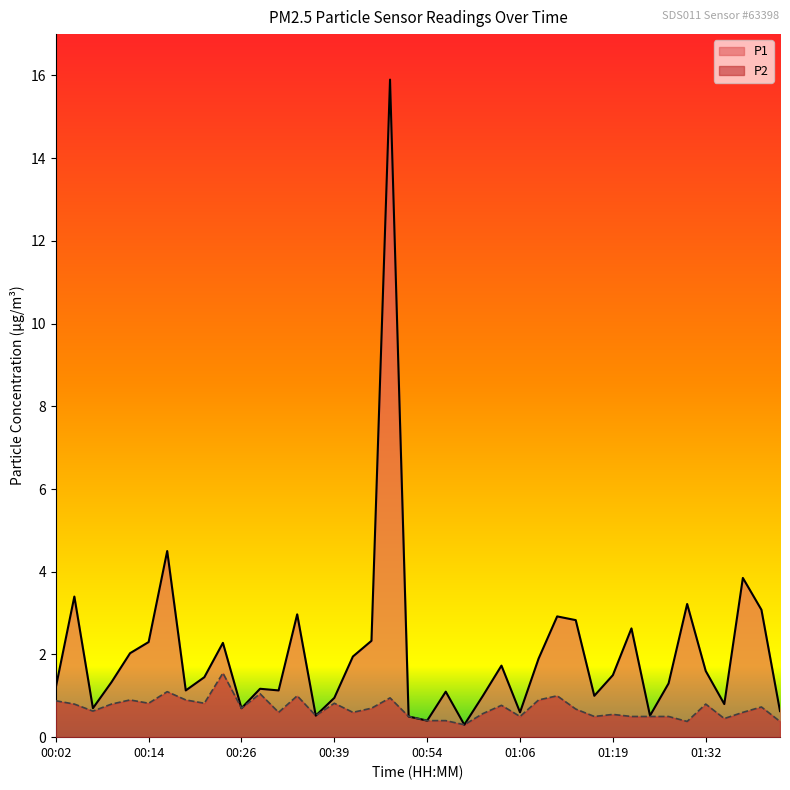

Rank the series at 01:37 from highest to lowest value.

P1, P2